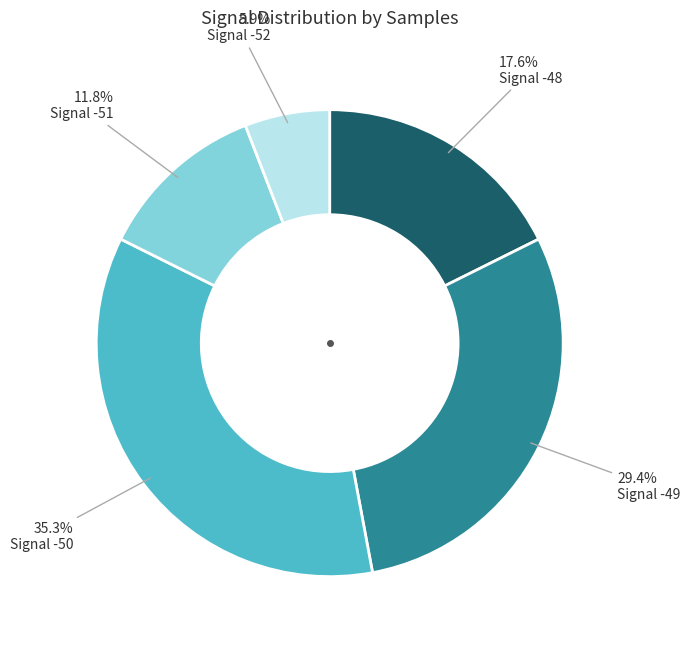

Is there a majority slice in this chart?

No